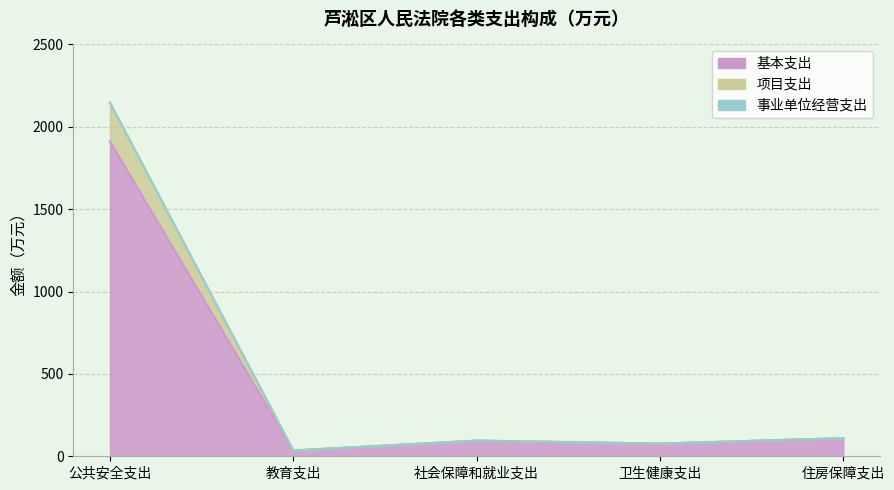

Is it true that 基本支出 equals 29.9 at 社会保障和就业支出?

False